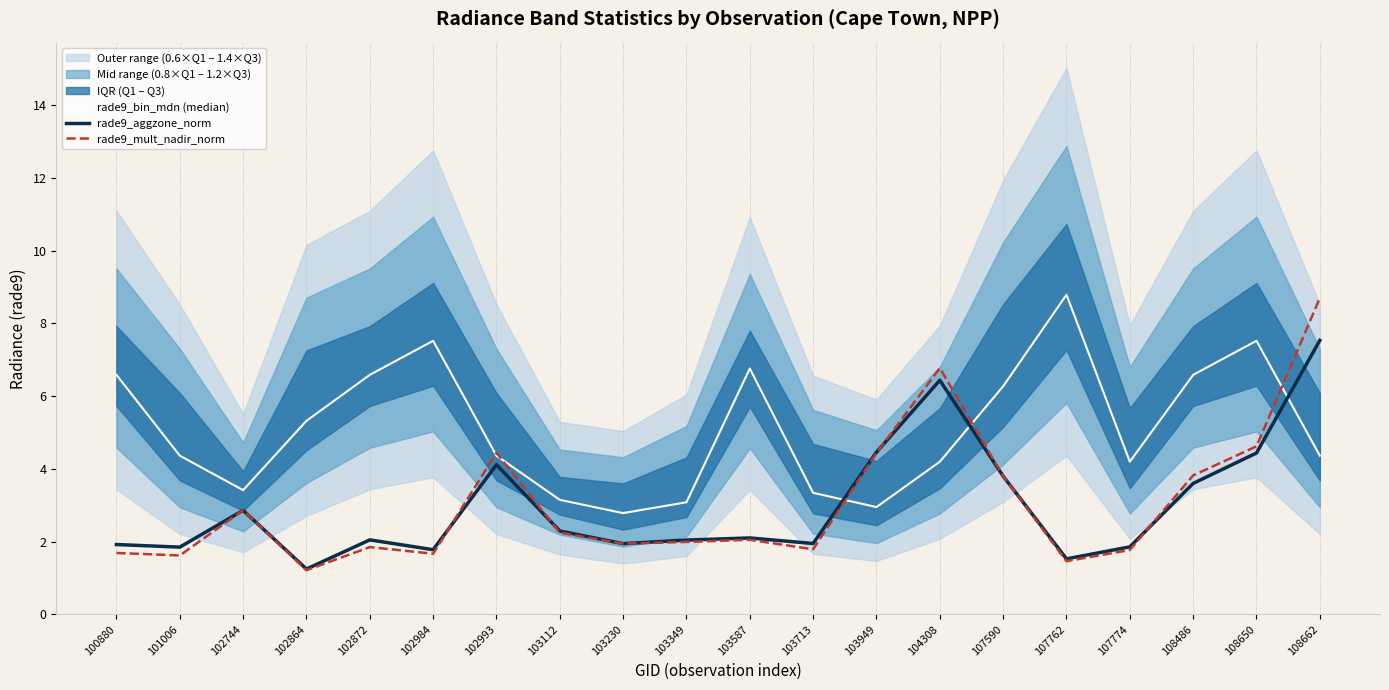

Reading left to right, list all the values displayed in this chart.

rade9_bin_mdn (median): 6.6	4.4	3.4	5.3	6.6	7.5	4.4	3.2	2.8	3.1	6.8	3.3	3.0	4.2	6.3	8.8	4.2	6.6	7.5	4.4
rade9_aggzone_norm: 1.9	1.8	2.9	1.2	2.0	1.8	4.1	2.3	1.9	2.0	2.1	1.9	4.5	6.4	3.8	1.5	1.9	3.6	4.4	7.5
rade9_mult_nadir_norm: 1.7	1.6	2.9	1.2	1.9	1.7	4.4	2.2	1.9	2.0	2.1	1.8	4.4	6.8	3.8	1.5	1.8	3.8	4.6	8.7